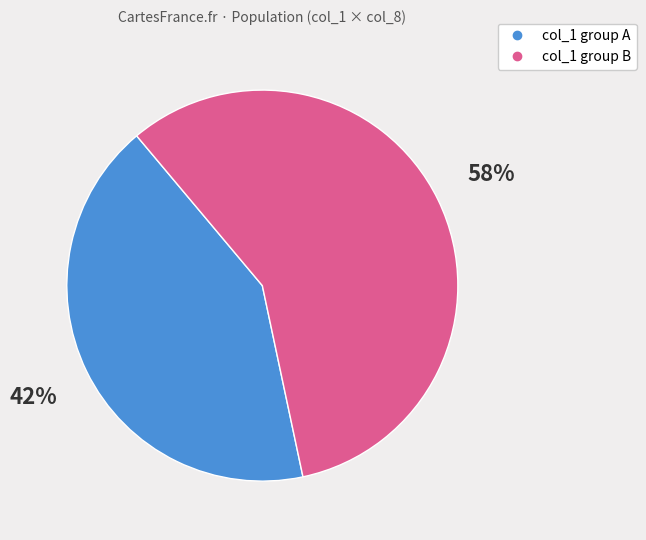

Is there a majority slice in this chart?

Yes